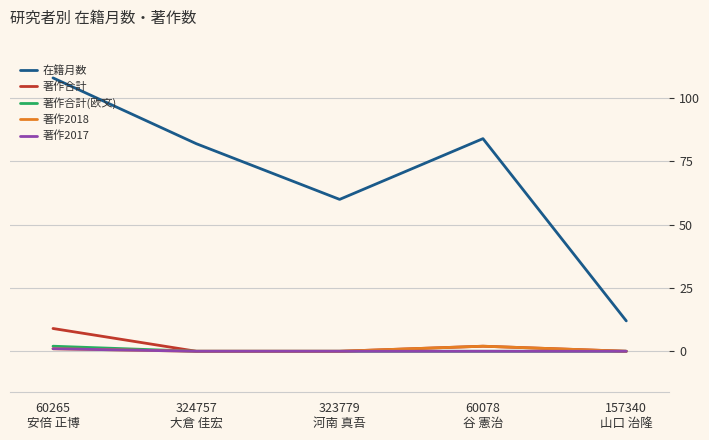

Which series has the largest range (max minus min)?

在籍月数